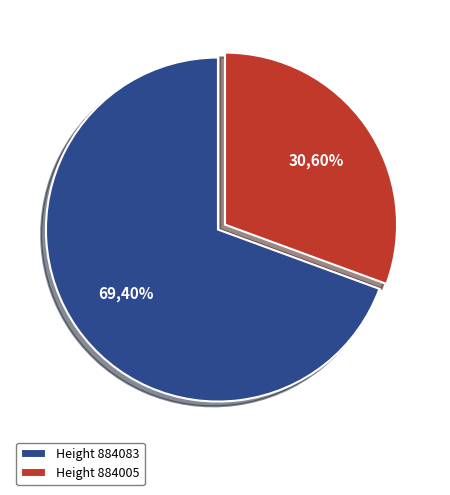

Which category has the smallest portion of the pie?

884005